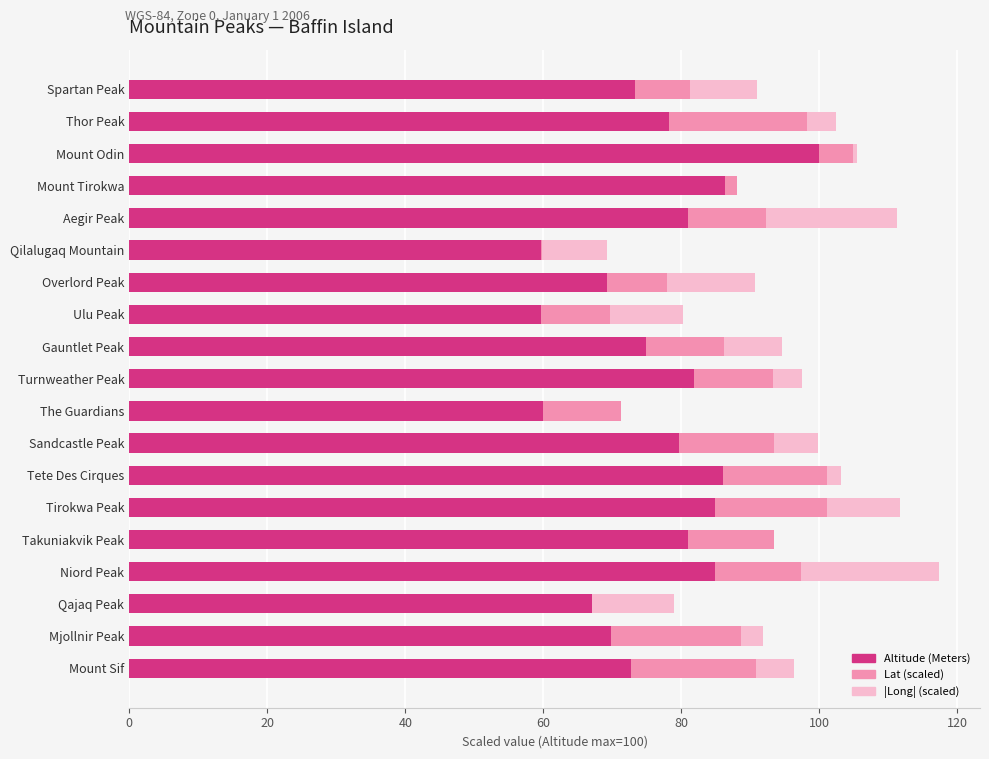

Count the number of data series in this chart.

3